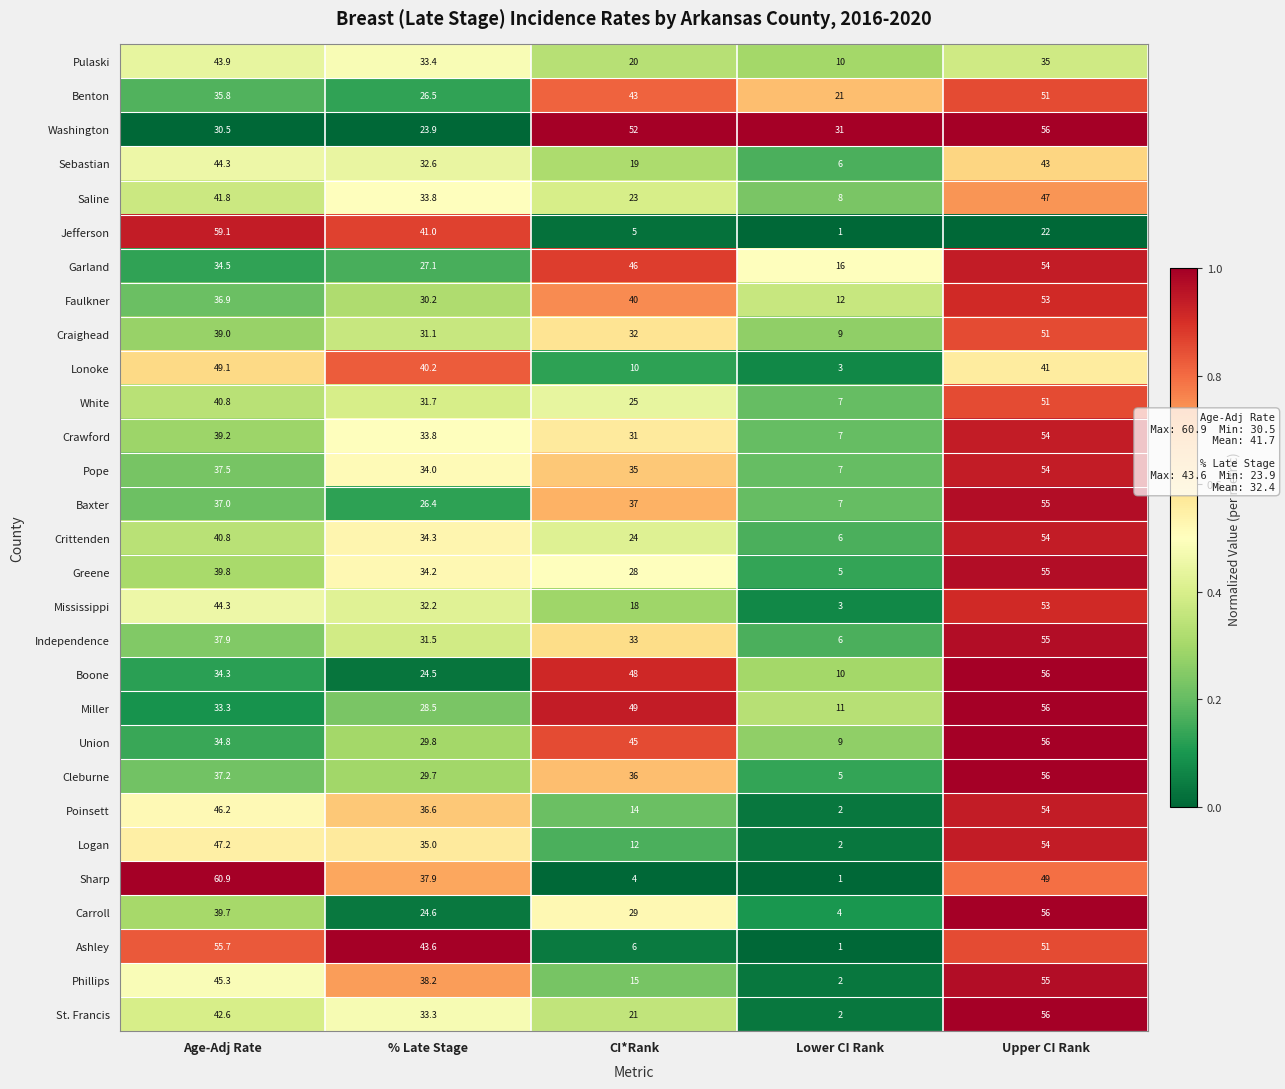

What is the greatest value displayed?

60.9